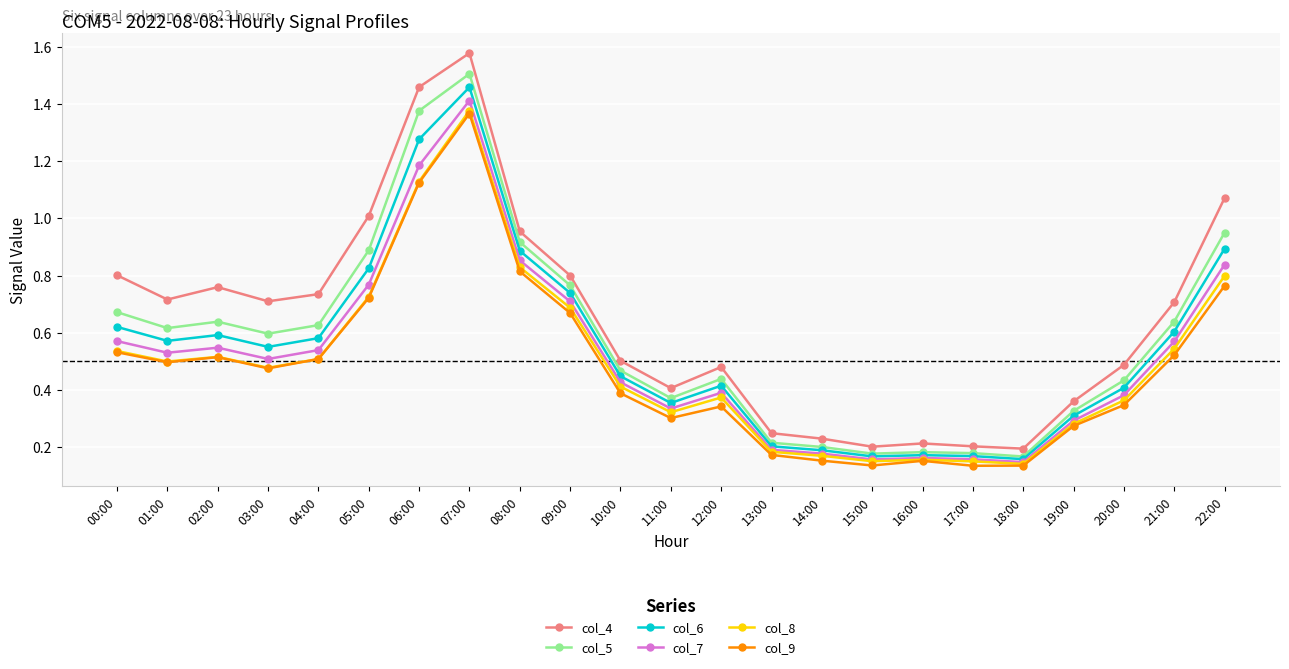

True or false: col_6 has a value of 0.7 at 09:00.

True